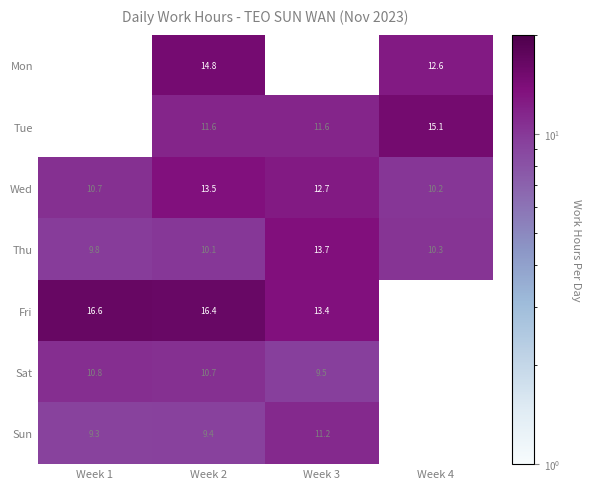

At Week 2, list the series in order from smallest to largest.

Sun, Thu, Sat, Tue, Wed, Mon, Fri